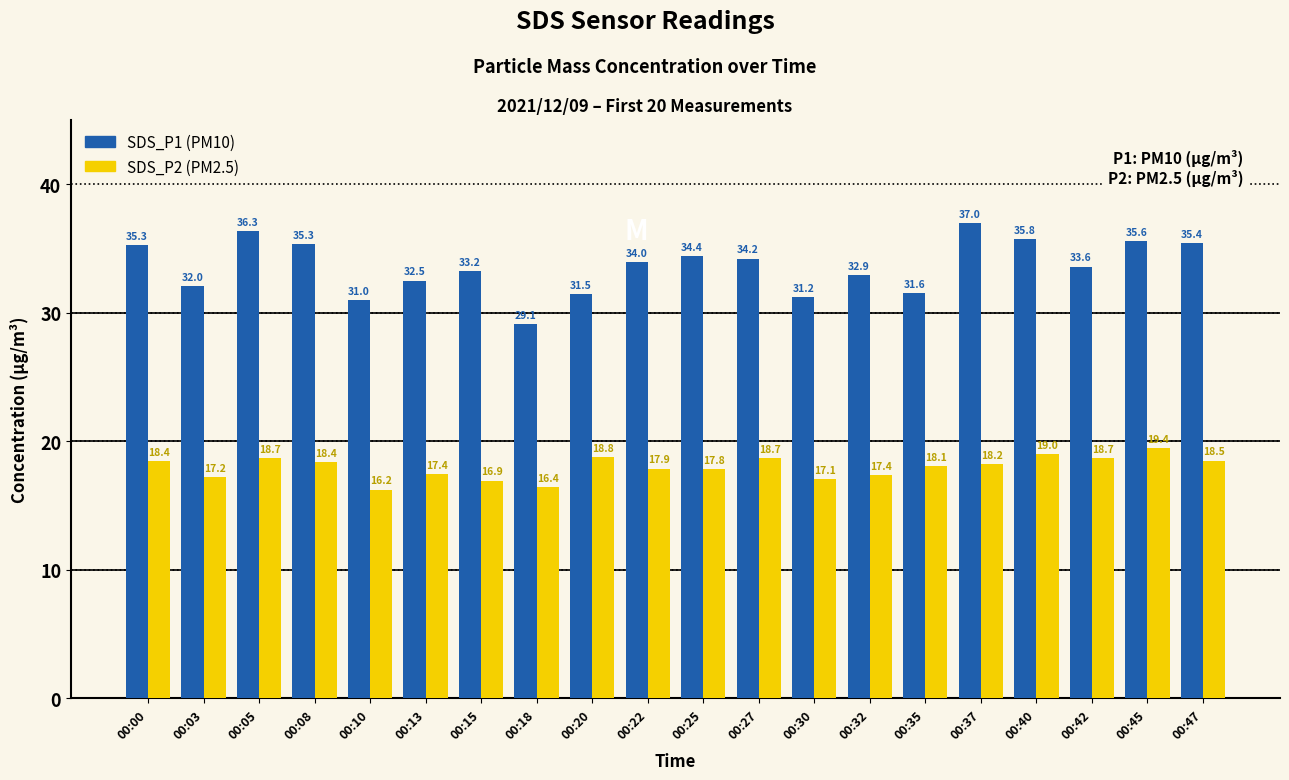

At which category is the sum across all series the highest?

00:37